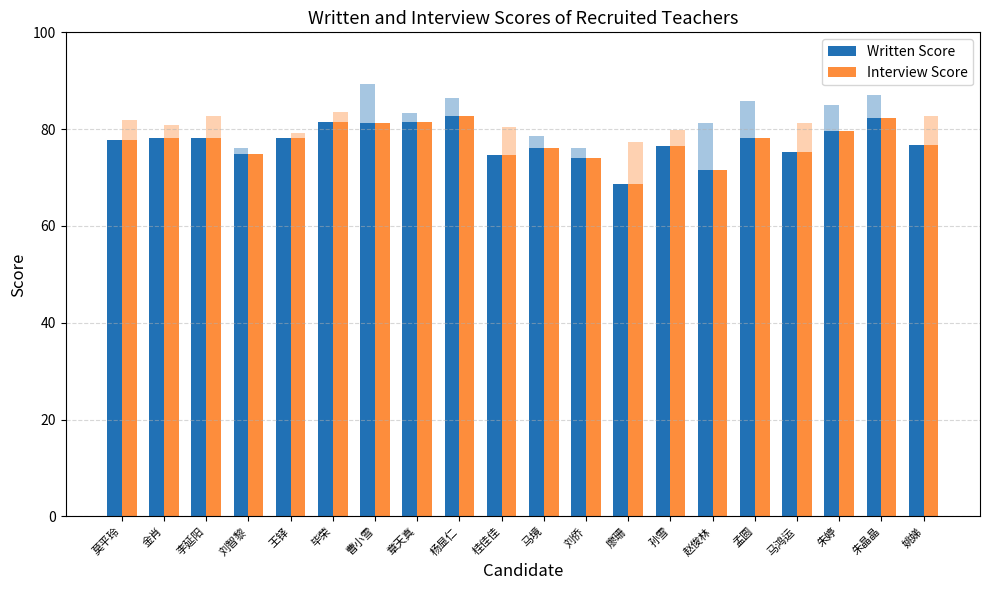

The Interview Score series shows 101.2 at 廖珊. True or false?

False